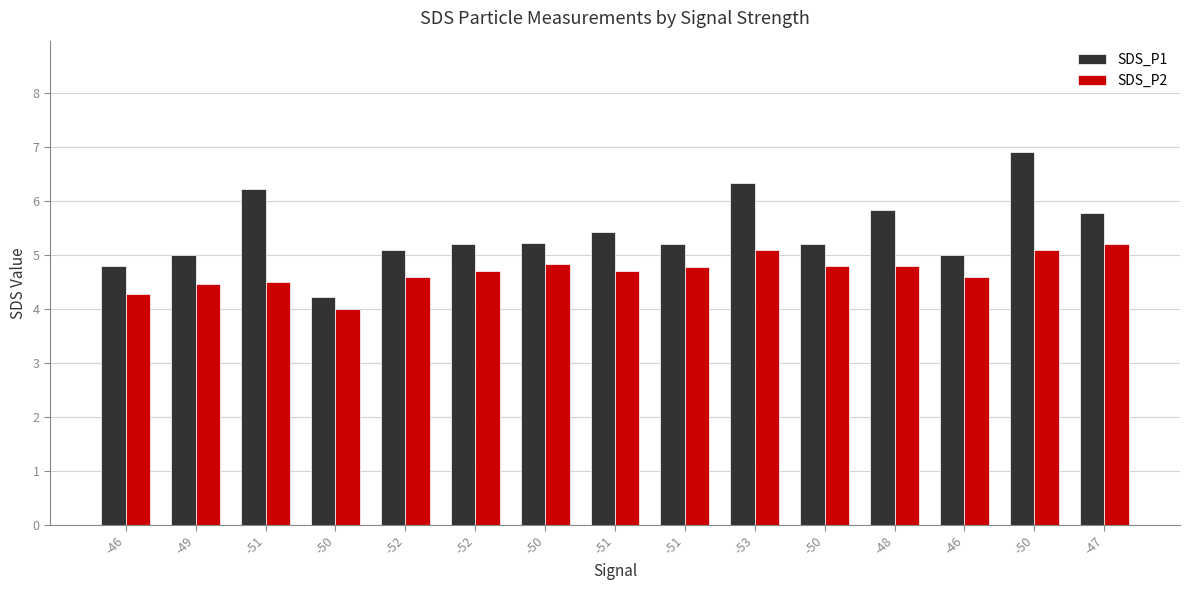

What are all the series names shown in the legend?

SDS_P1, SDS_P2